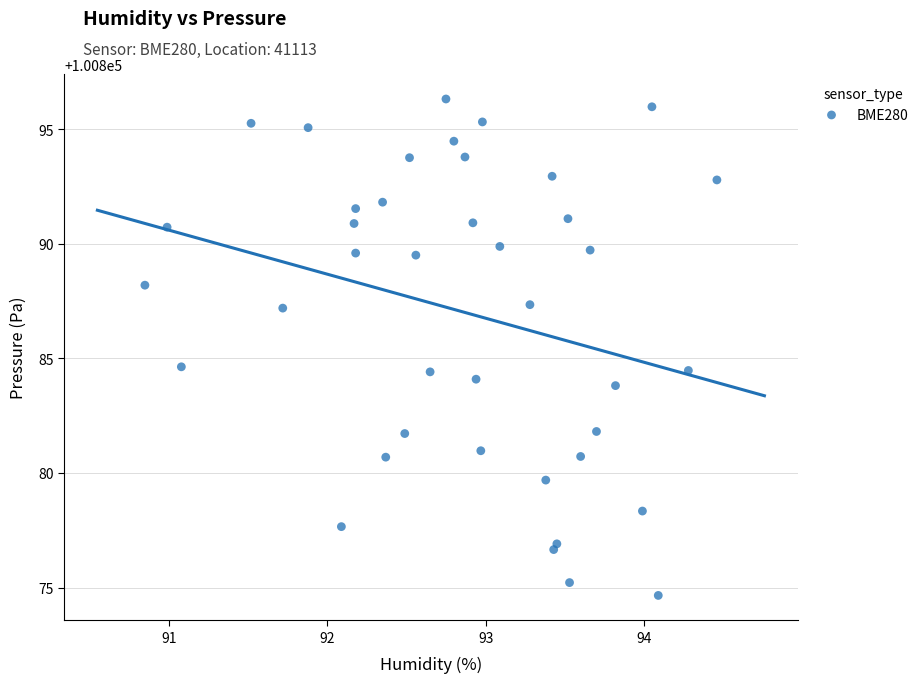

What is the range of X values (max minus min)?

3.6